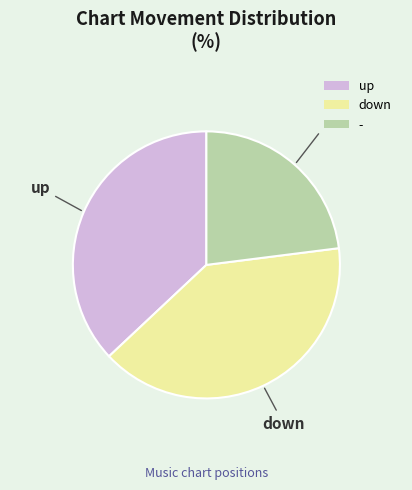

Rank the categories by value from highest to lowest.

down, up, -